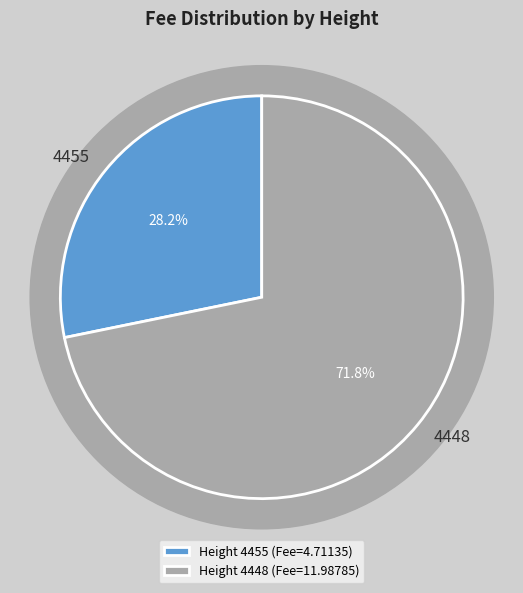

How much of the chart is everything except 4455?

71.8%